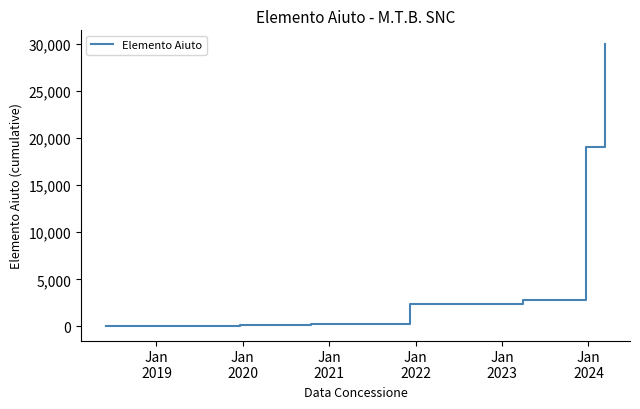

What is the greatest value displayed?

29949.0